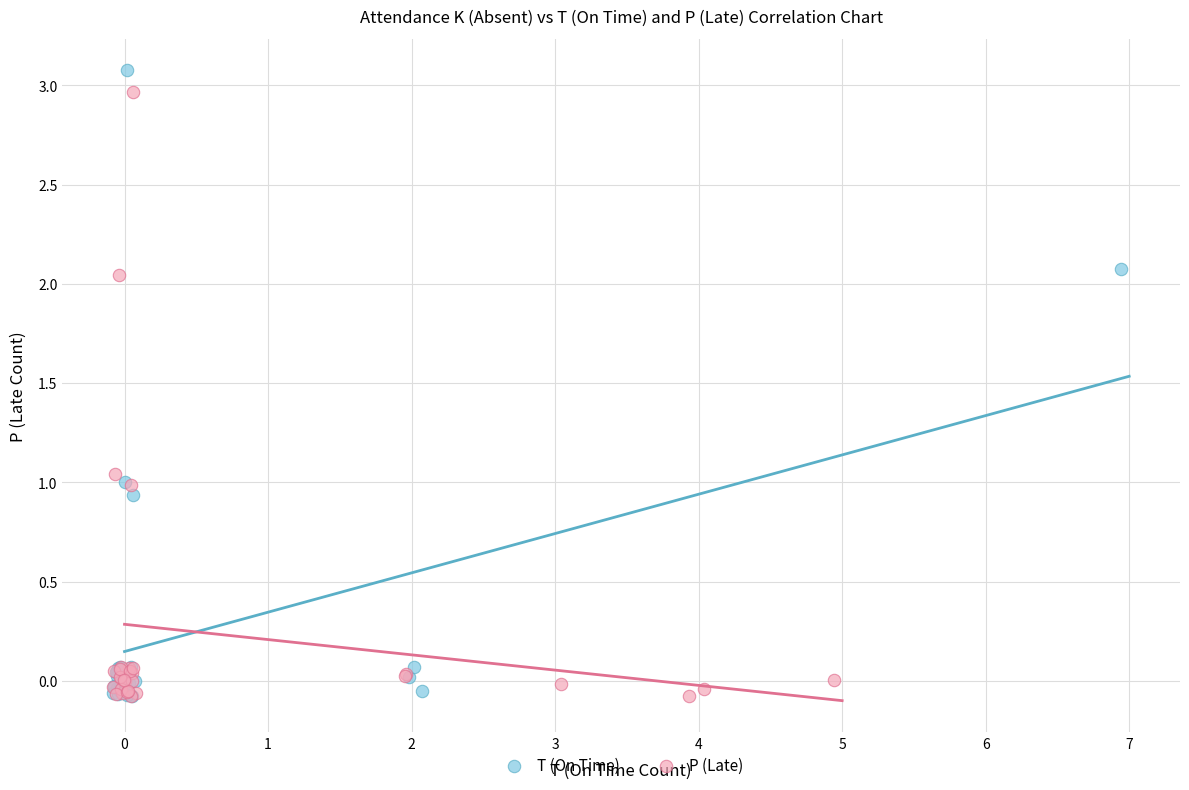

Which series has the widest spread of Y values?

T (On Time)